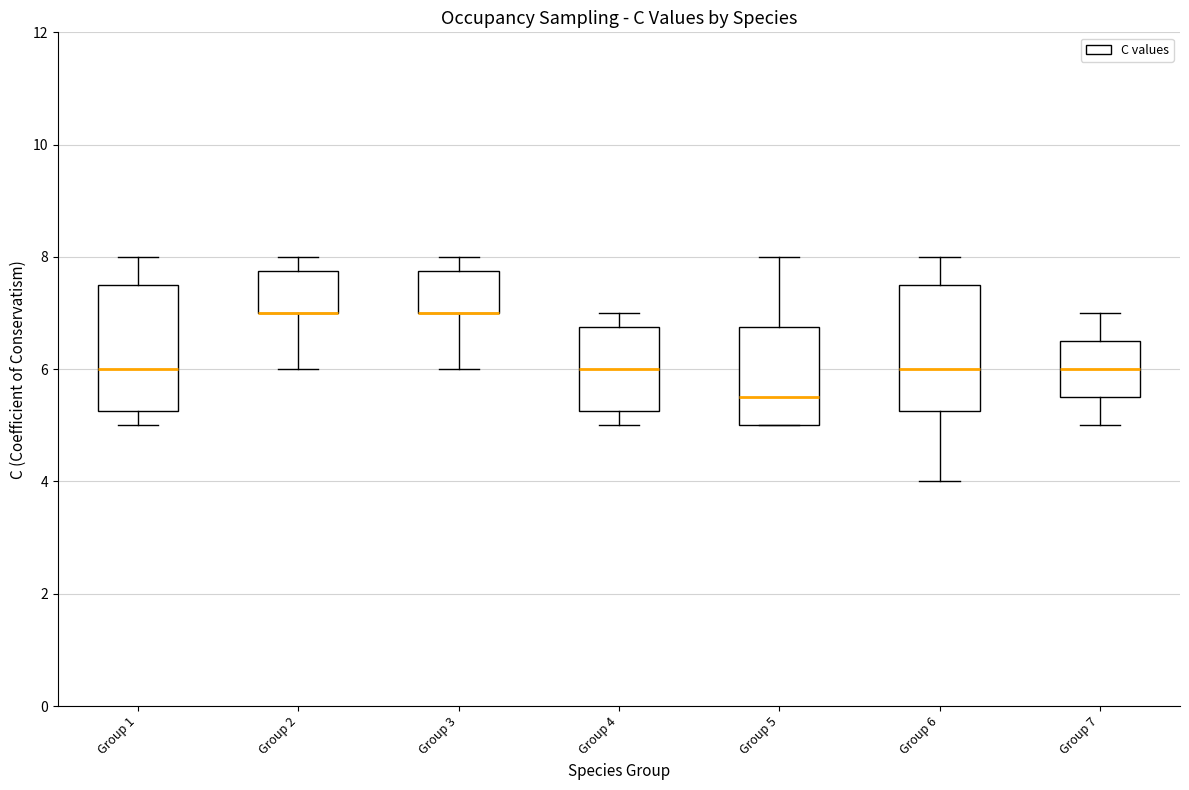

Where does the upper whisker of the box for Group 2 end on the y-axis? The values are not printed on the chart, so give them approximately, as read against the axis.

8.0